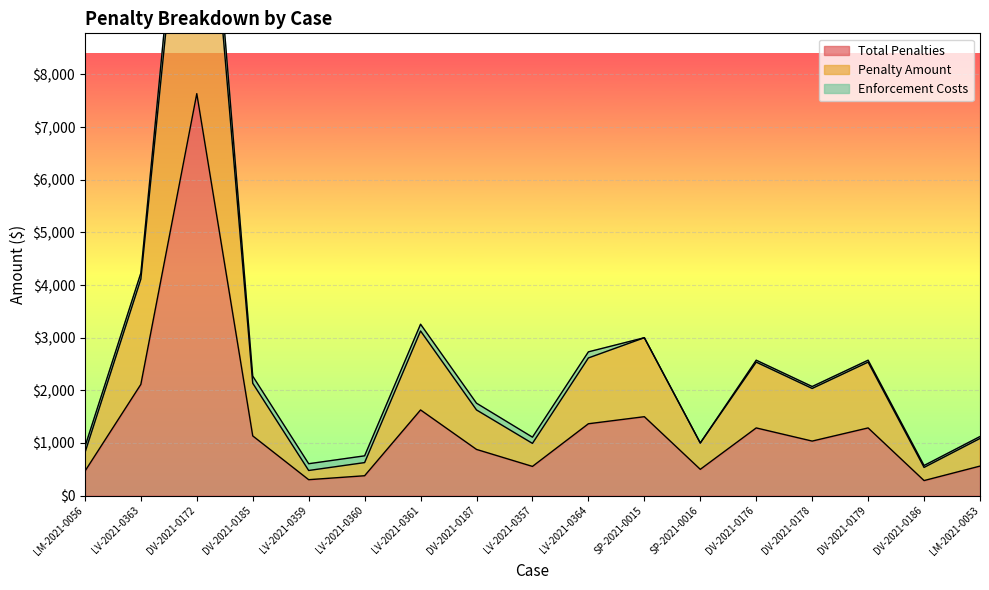

What is the total value across all series at DV-2021-0186?

823.1